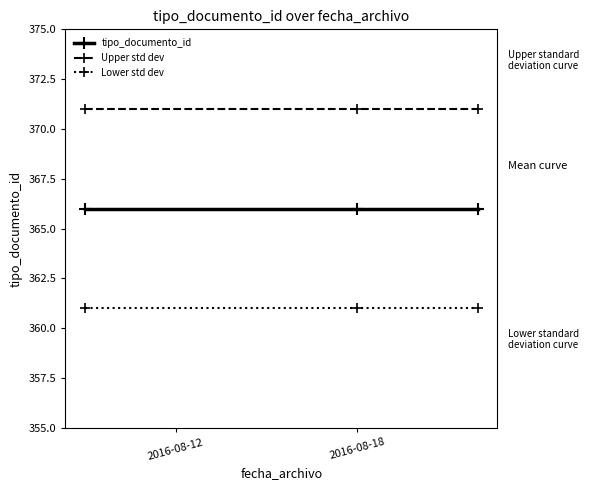

How many categories are shown in the chart?

3